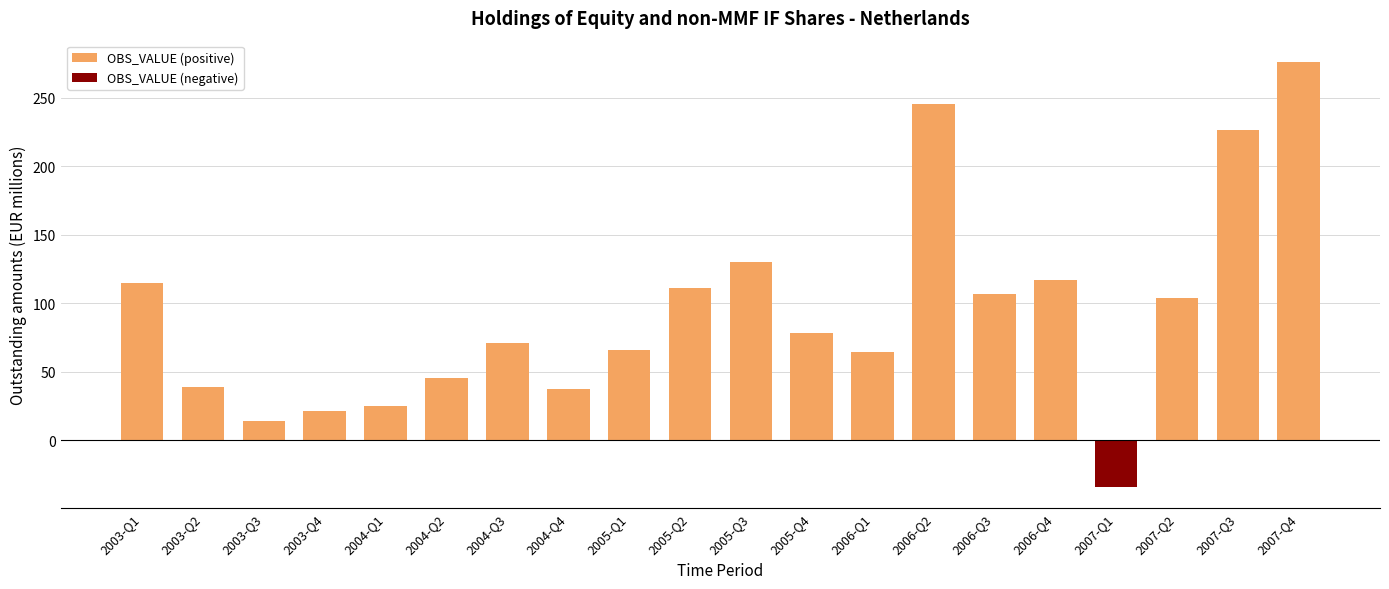

What is the sum of all values?

1857